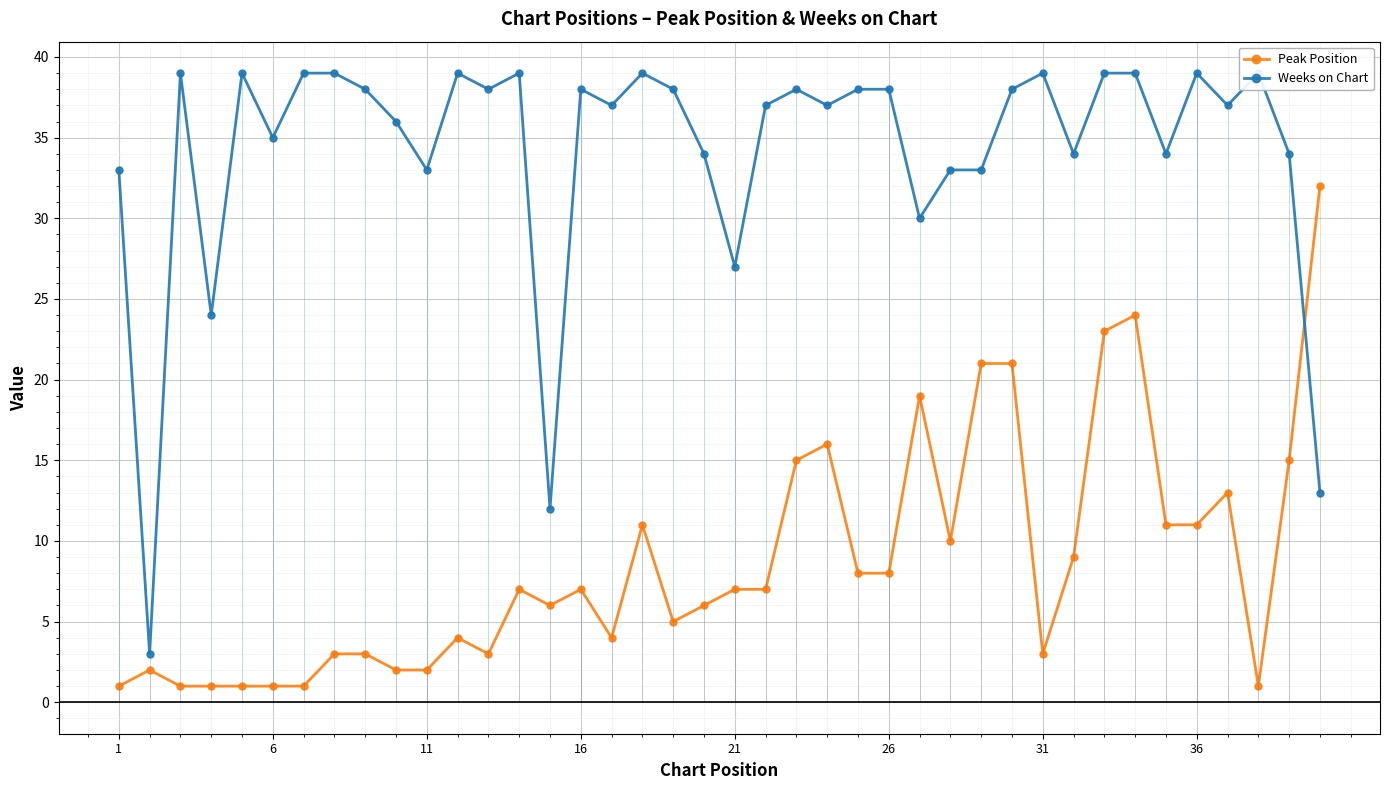

True or false: Peak Position has a value of 7 at 21.

True